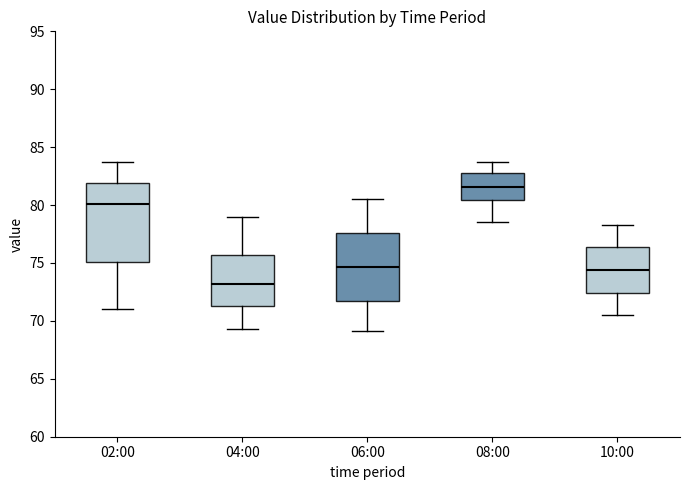

Reading left to right, read every box against the y-axis: the position of its median line, the range the box covers, and the ends of its whiskers. The values are not printed on the chart, so give them approximately, as read against the axis.

02:00: median 80.0, box 75.0 to 82.0, whiskers 71.0 to 83.5
04:00: median 73.0, box 71.5 to 75.5, whiskers 69.5 to 79.0
06:00: median 74.5, box 71.5 to 77.5, whiskers 69.0 to 80.5
08:00: median 81.5, box 80.5 to 83.0, whiskers 78.5 to 83.5
10:00: median 74.5, box 72.5 to 76.5, whiskers 70.5 to 78.5